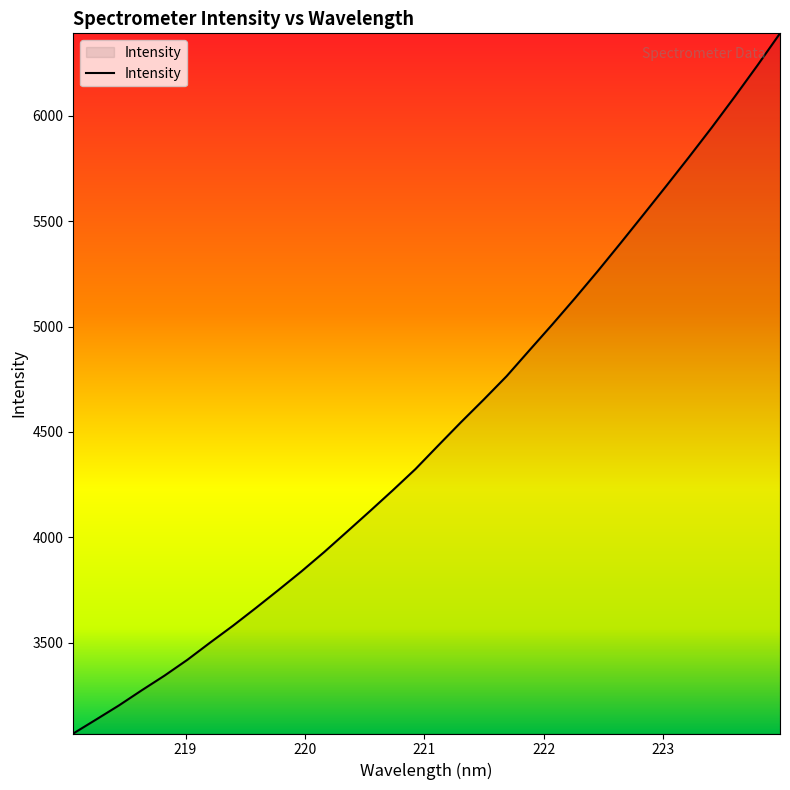

How many distinct data groups are displayed?

1